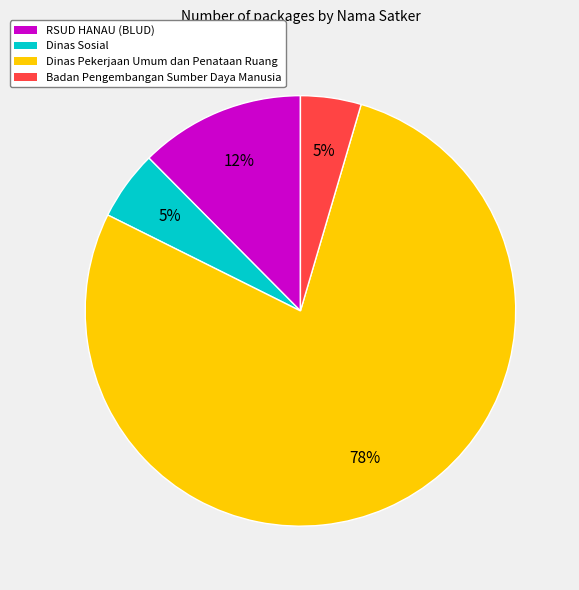

Is there any slice that represents more than half of the pie?

Yes